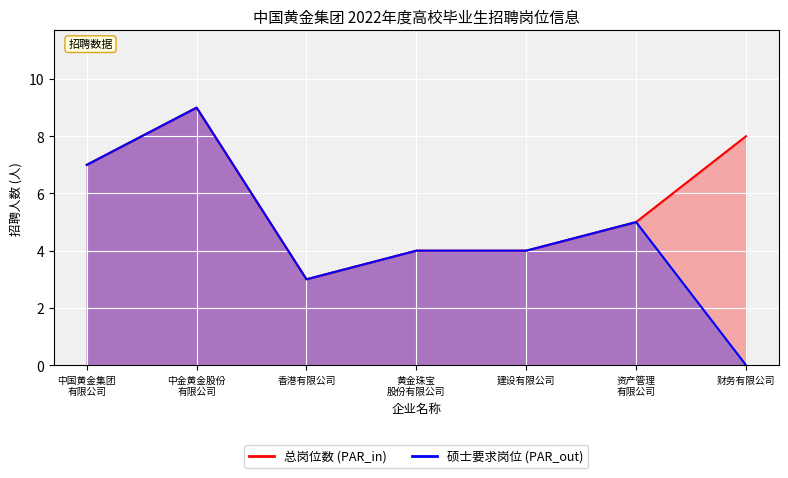

Count the number of data series in this chart.

2